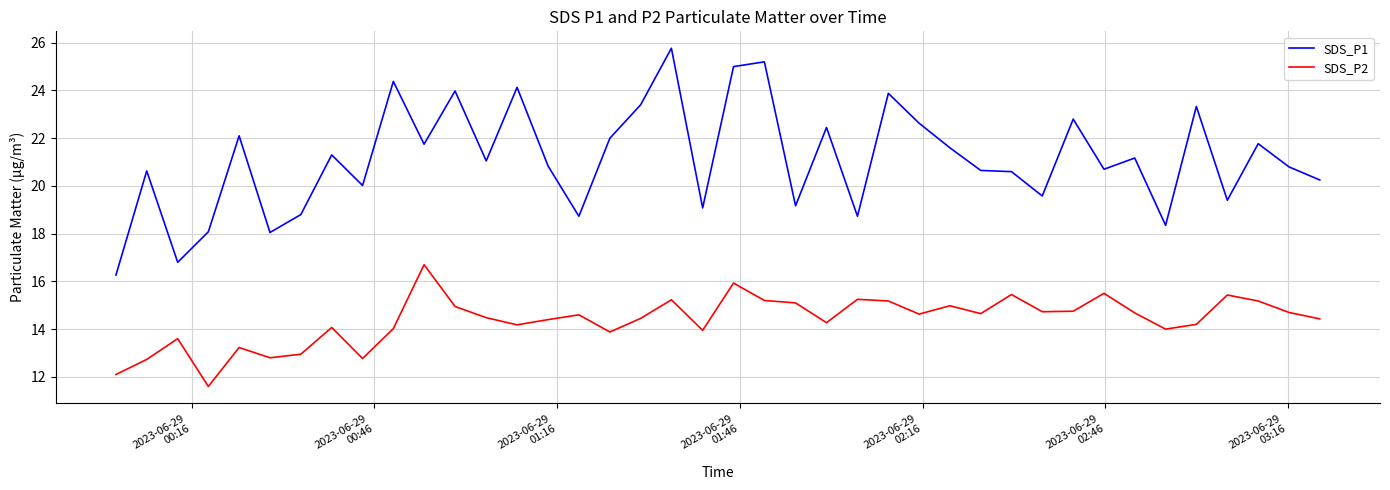

Which series has the largest total across all categories?

SDS_P1